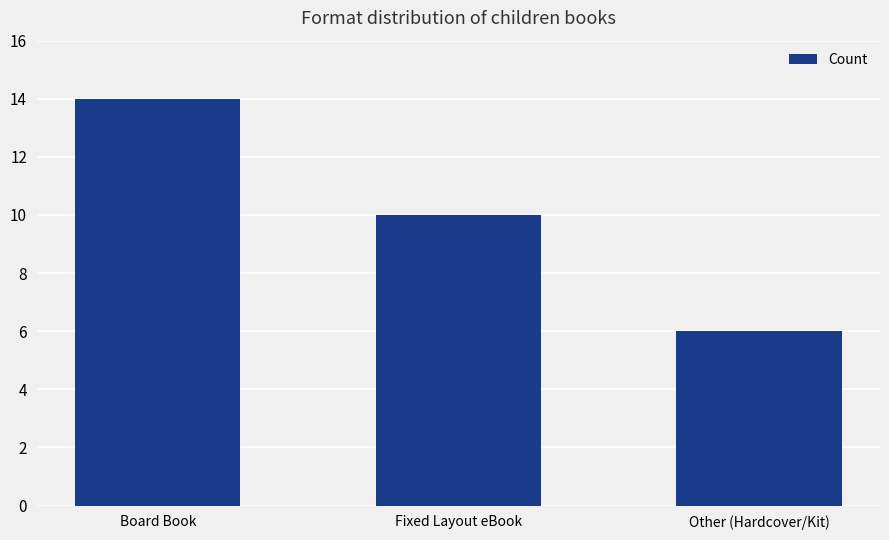

Which label corresponds to the largest value in the chart?

Board Book